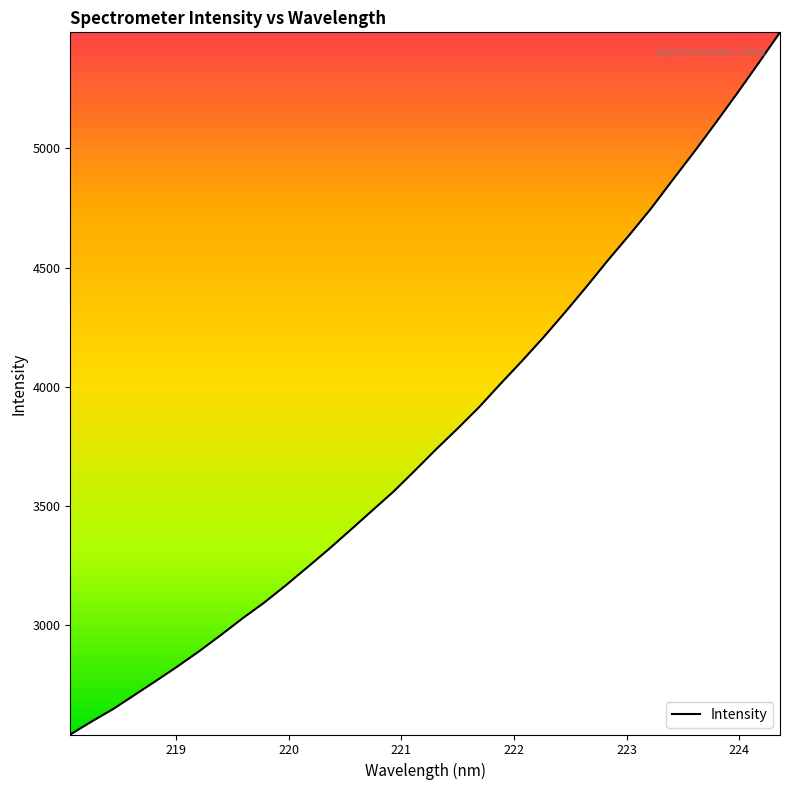

What is the difference between the maximum and minimum values?

2947.4